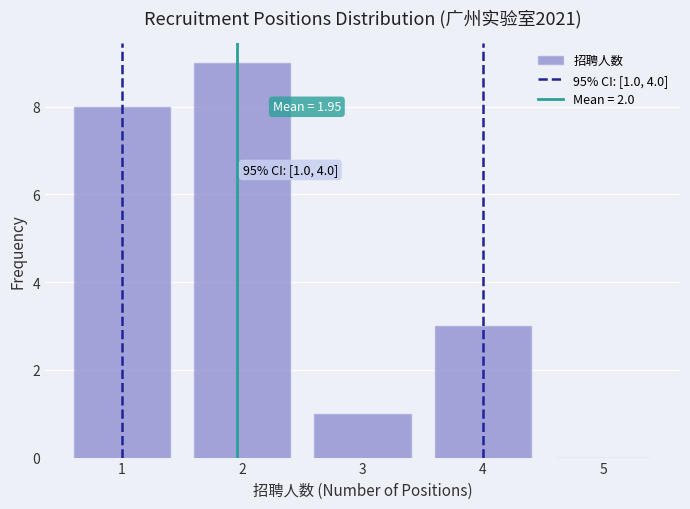

Reading left to right, list all the values displayed in this chart.

1=8	2=9	3=1	4=3	5=0